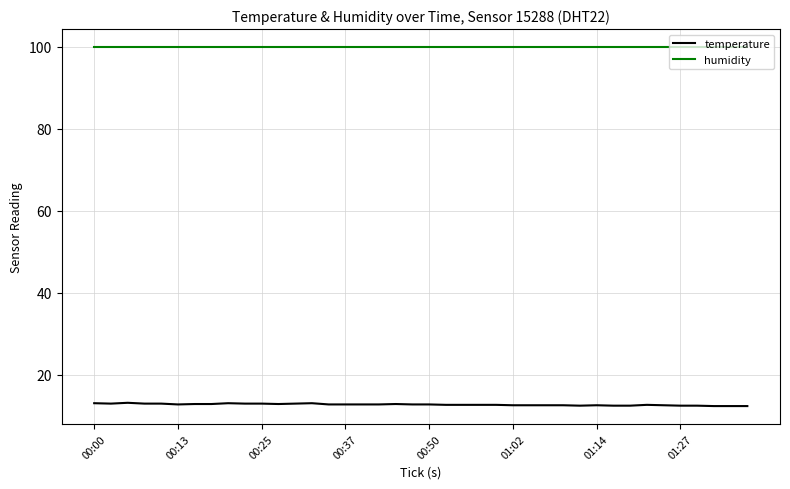

What is the greatest value displayed?

99.9